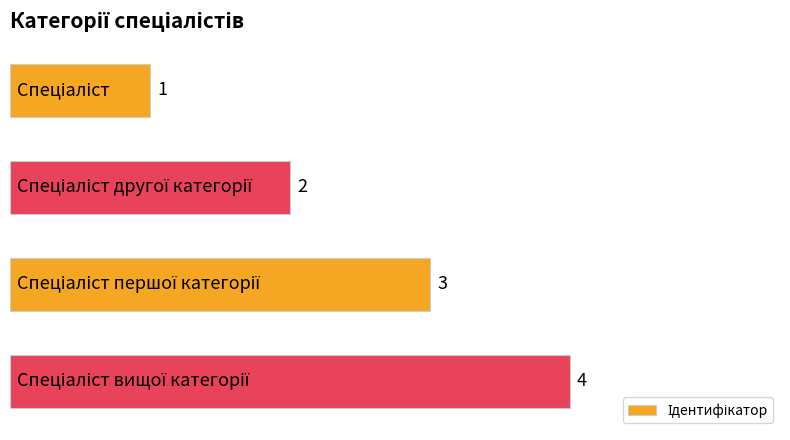

What is the difference between the maximum and minimum values?

3